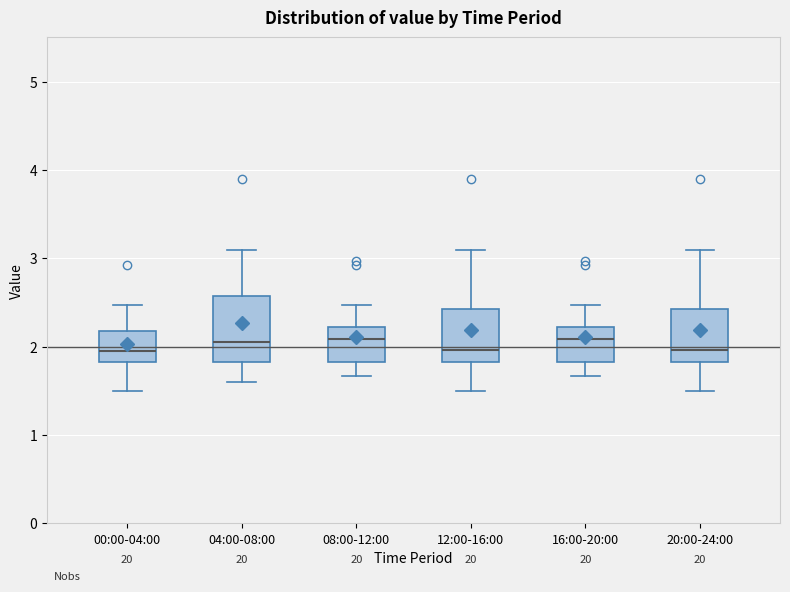

Where does the median line of the box for 00:00-04:00 sit on the y-axis? The values are not printed on the chart, so give them approximately, as read against the axis.

2.0